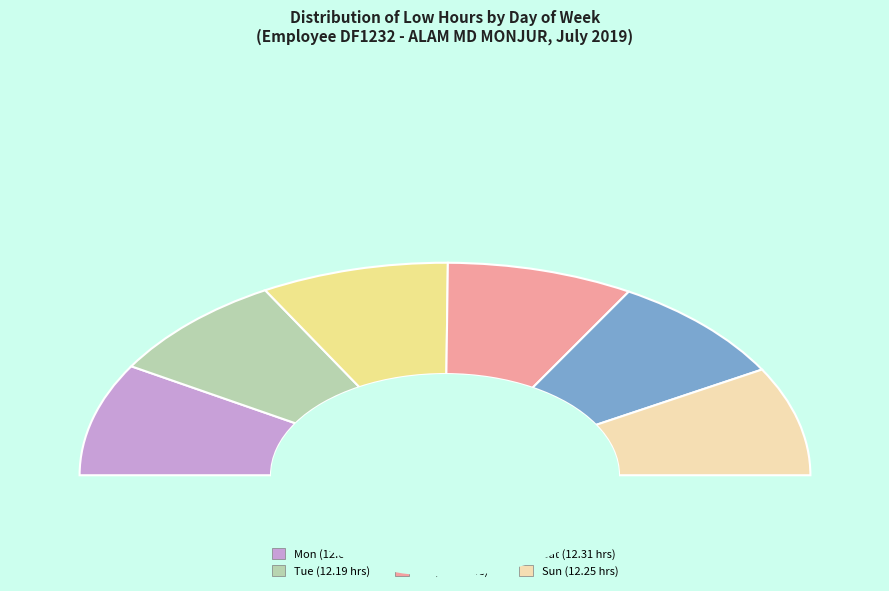

Which slice is the largest?

Mon